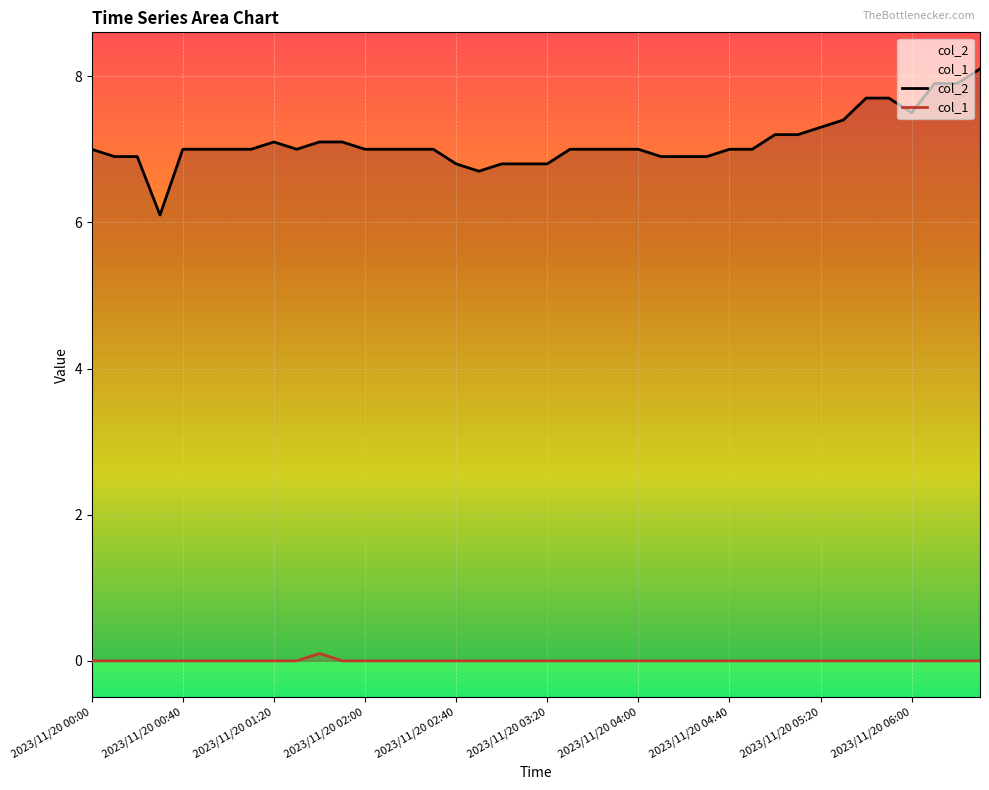

How many lines are shown in the chart?

2